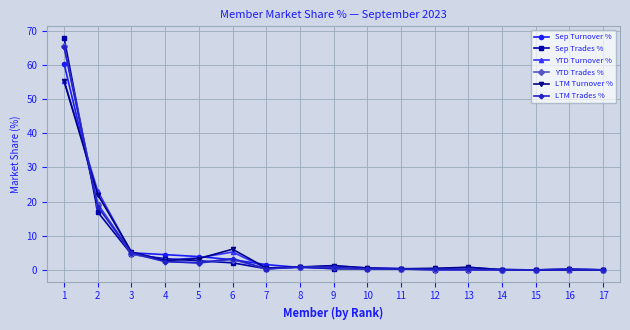

What is the difference between the YTD Turnover % values at 10 and 1?

54.8